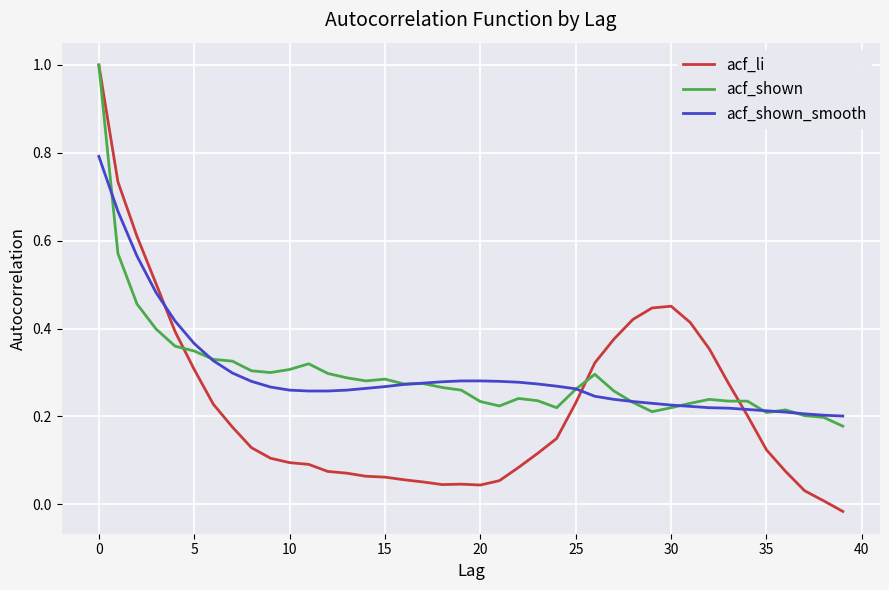

Which series has the widest spread of values?

acf_li